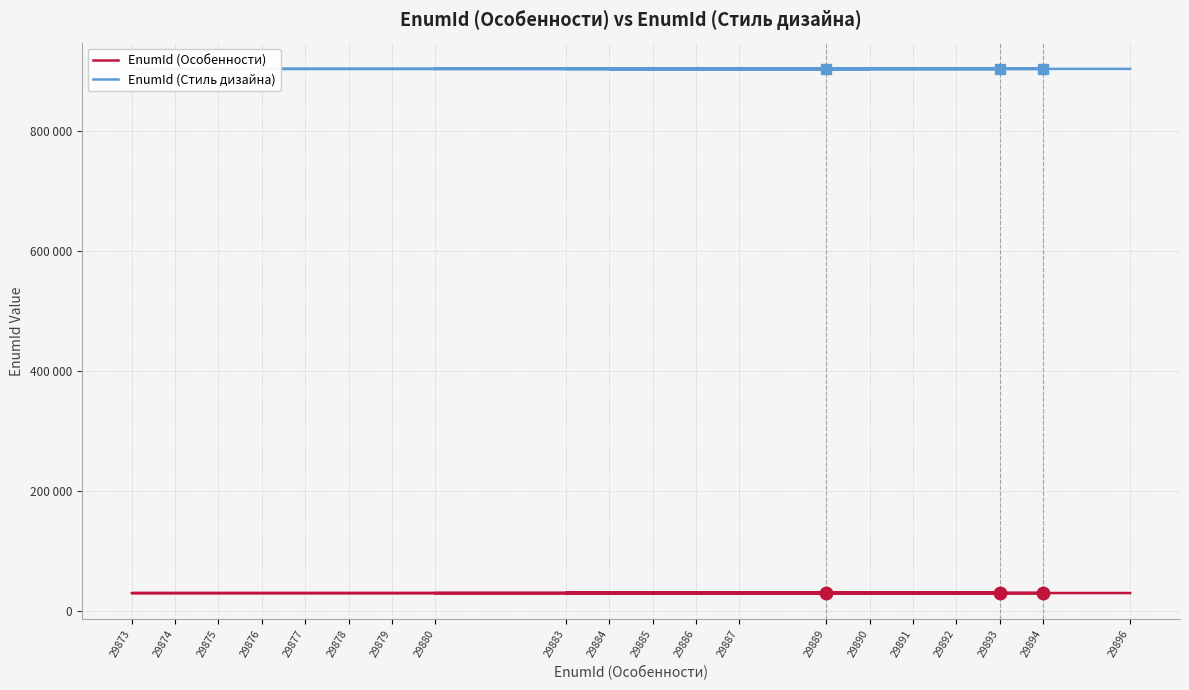

At which category does EnumId (Стиль дизайна) reach its first local valley?

29885